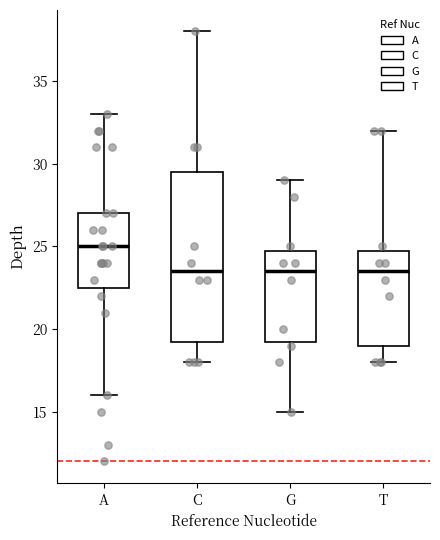

Reading left to right, read every box against the y-axis: the position of its median line, the range the box covers, and the ends of its whiskers. The values are not printed on the chart, so give them approximately, as read against the axis.

A: median 25.0, box 22.5 to 27.0, whiskers 16.0 to 33.0
C: median 23.5, box 19.5 to 29.5, whiskers 18.0 to 38.0
G: median 23.5, box 19.5 to 25.0, whiskers 15.0 to 29.0
T: median 23.5, box 19.0 to 25.0, whiskers 18.0 to 32.0